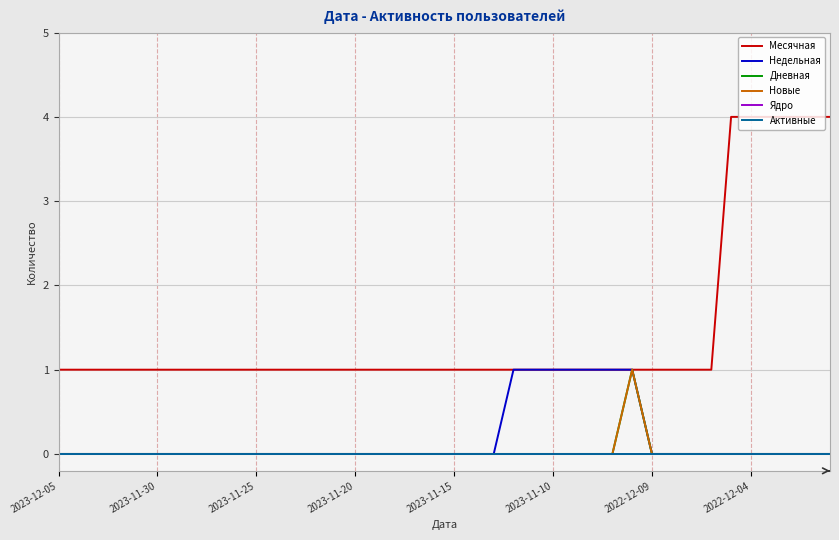

Is this an area chart (filled region under the line)?

No